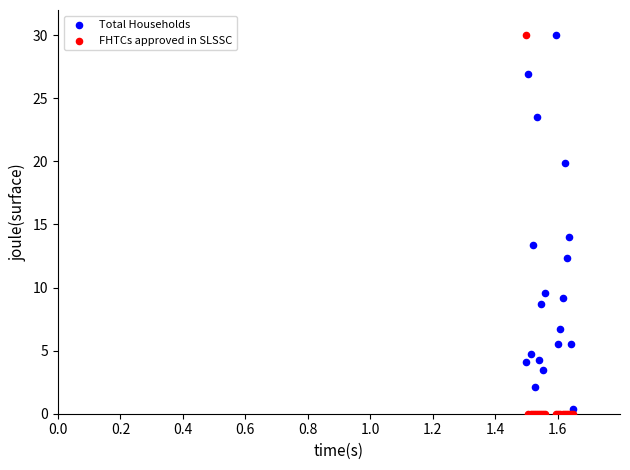

In the Total Households series, what Y value is closest to 15?

14.0